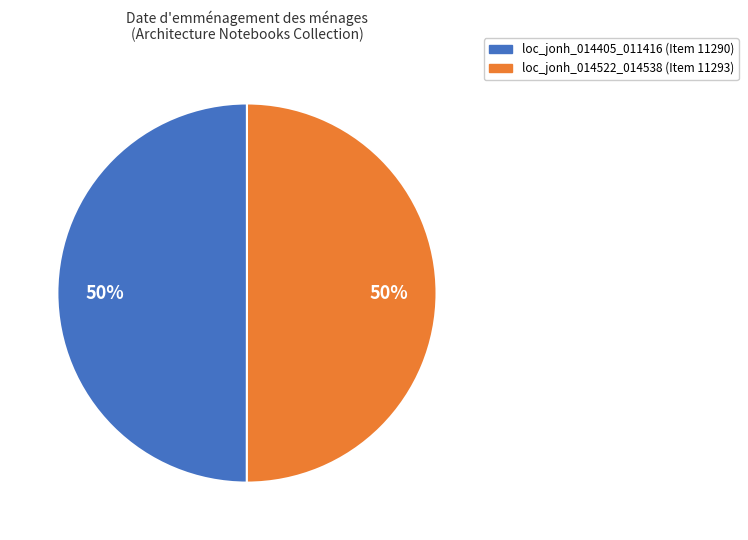

To the nearest percent, what is the combined percentage of loc_jonh_014405_011416 and loc_jonh_014522_014538?

100%